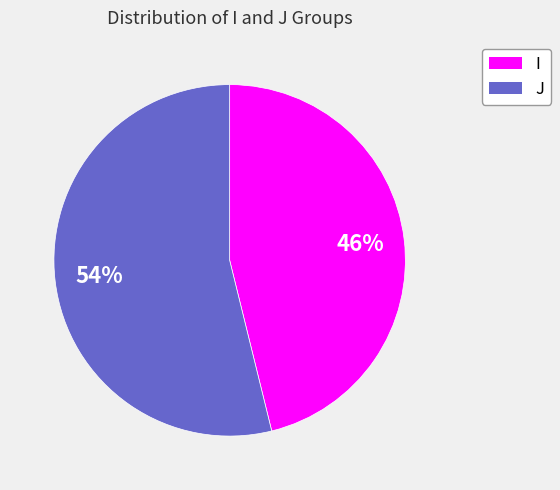

The I slice represents 54% of the pie. True or false?

False